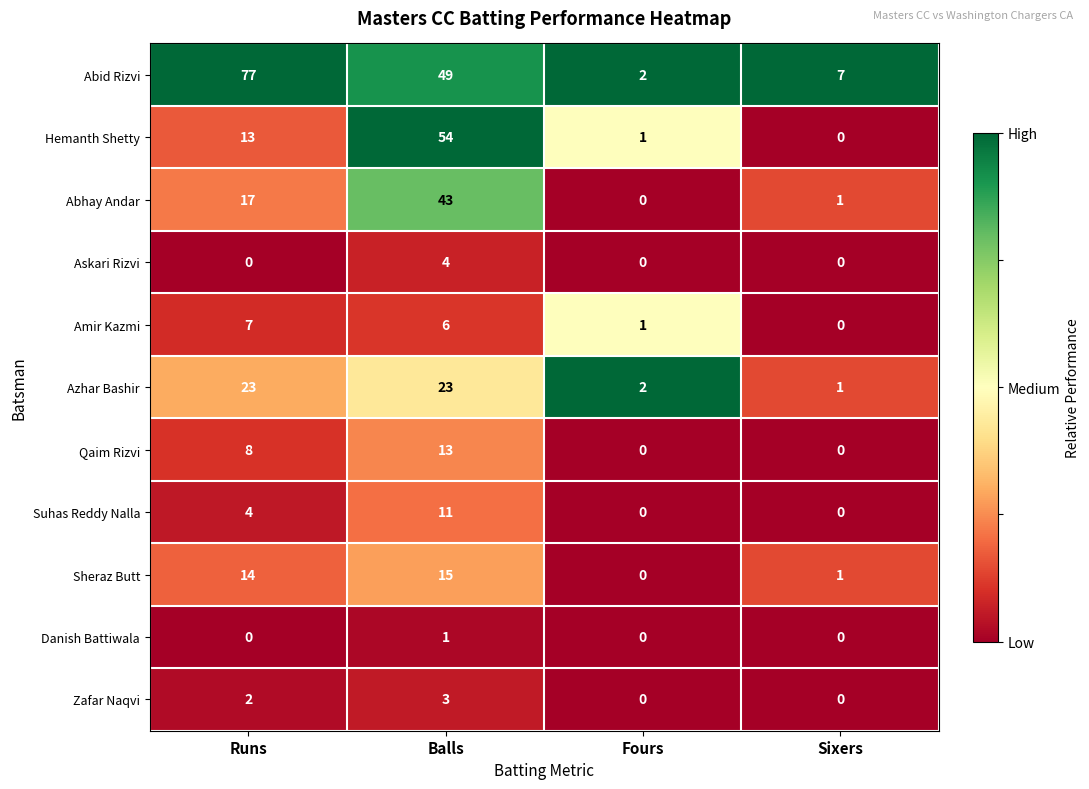

Which series has the widest spread of values?

Abid Rizvi